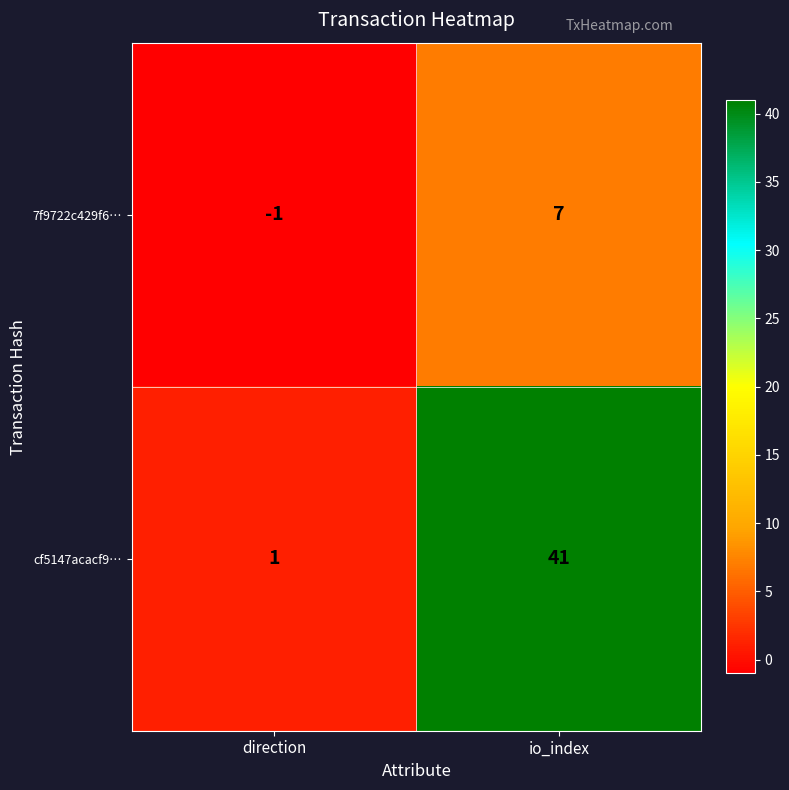

What is the total value across all series at io_index?

48